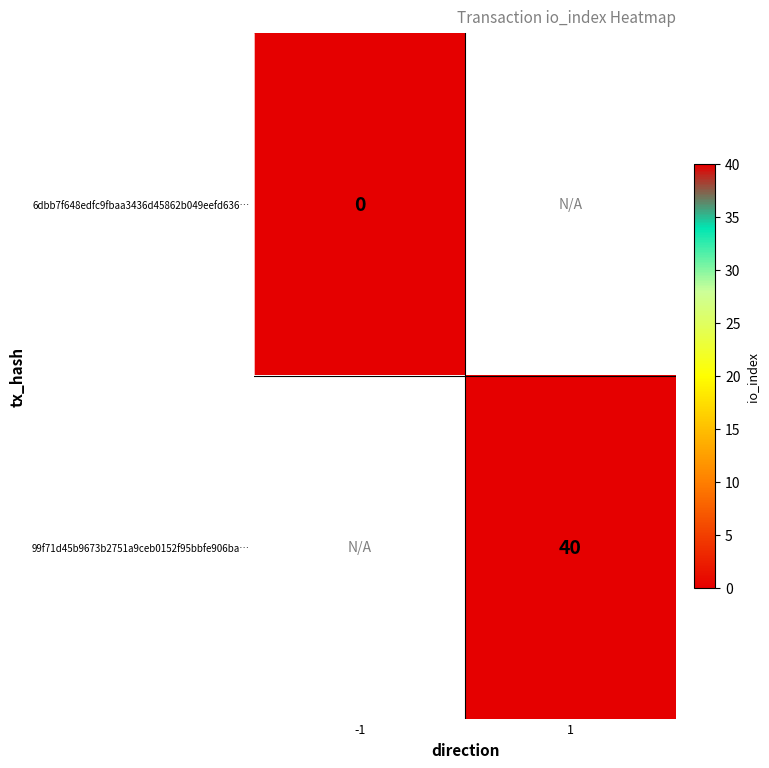

True or false: 99f71d45b9673b2751a9ceb0152f95bbfe906ba… has a value of 40 at 1.

True